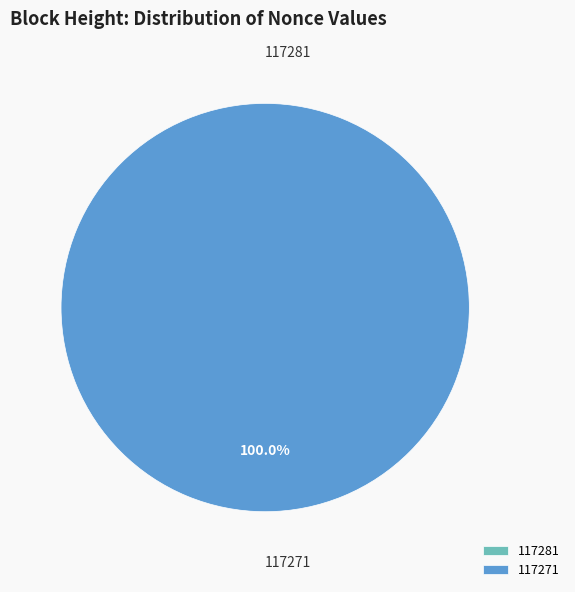

To the nearest percent, what is the difference between the largest and smallest slice percentages?

100%